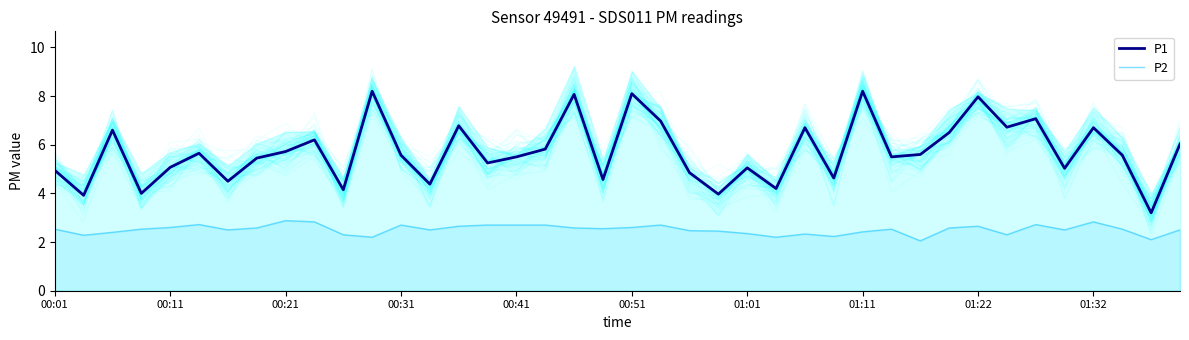

What is the difference between the maximum and minimum values in the P1 series?

5.0